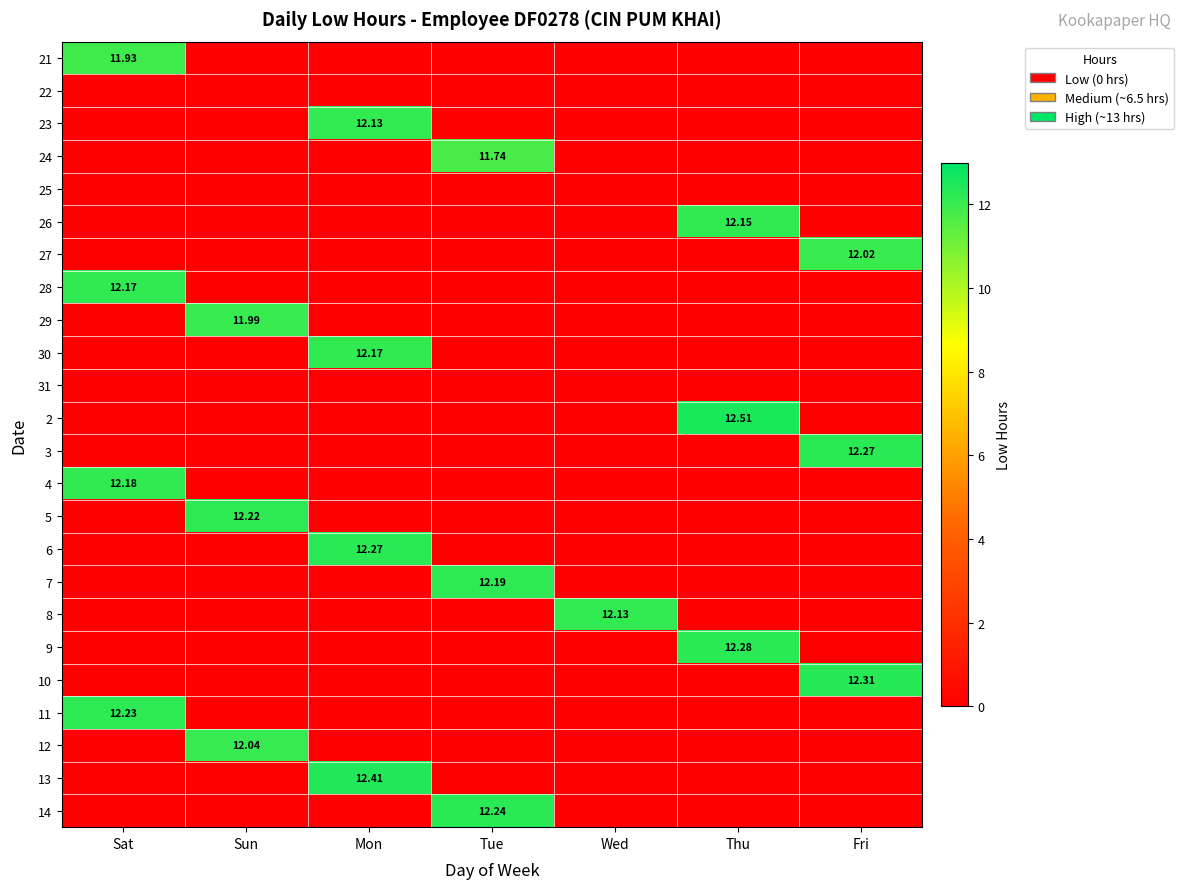

How many data points in 30 are above 0?

1